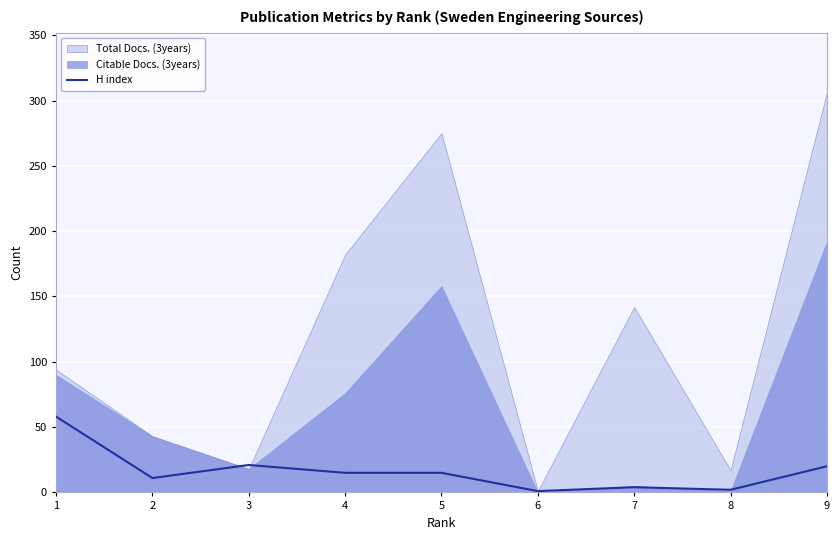

What is the value of the 6th point from the left?

1